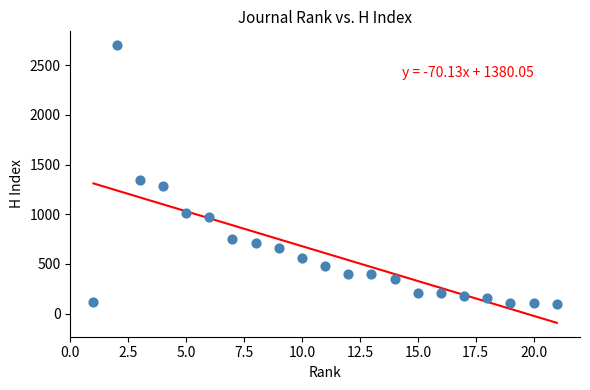

What is the range of X values (max minus min)?

20